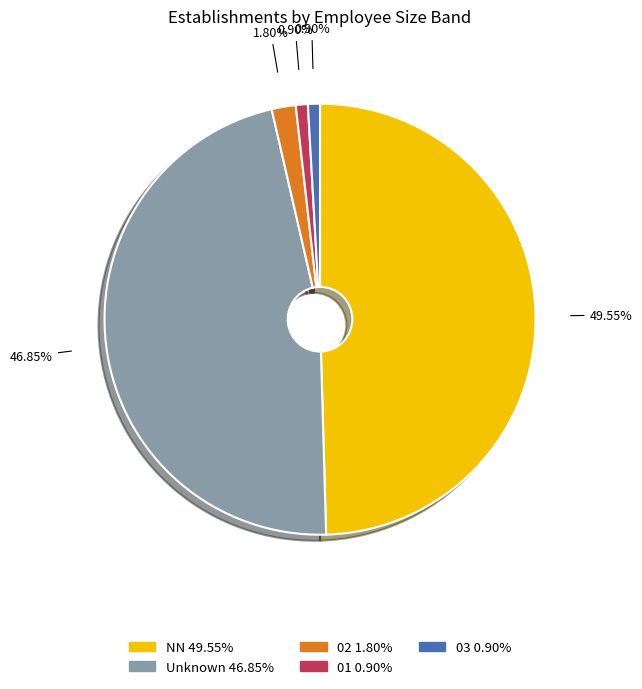

Is there a majority slice in this chart?

No